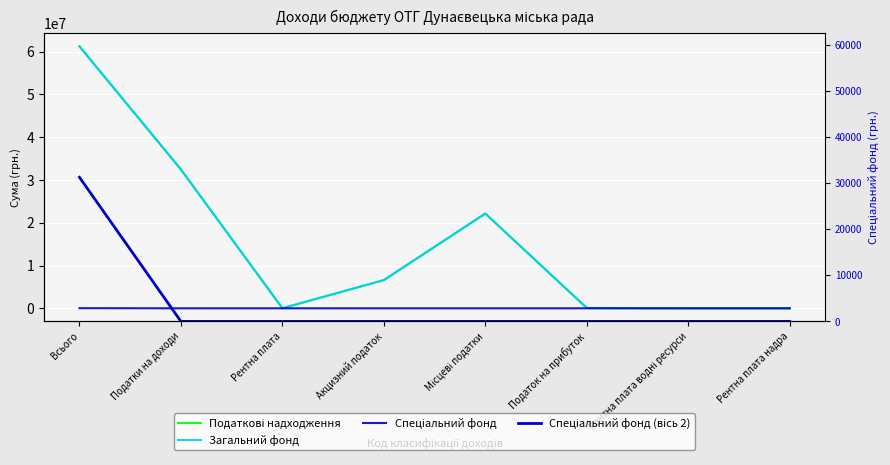

The value of Загальний фонд at Акцизний податок is 6600000. True or false?

True